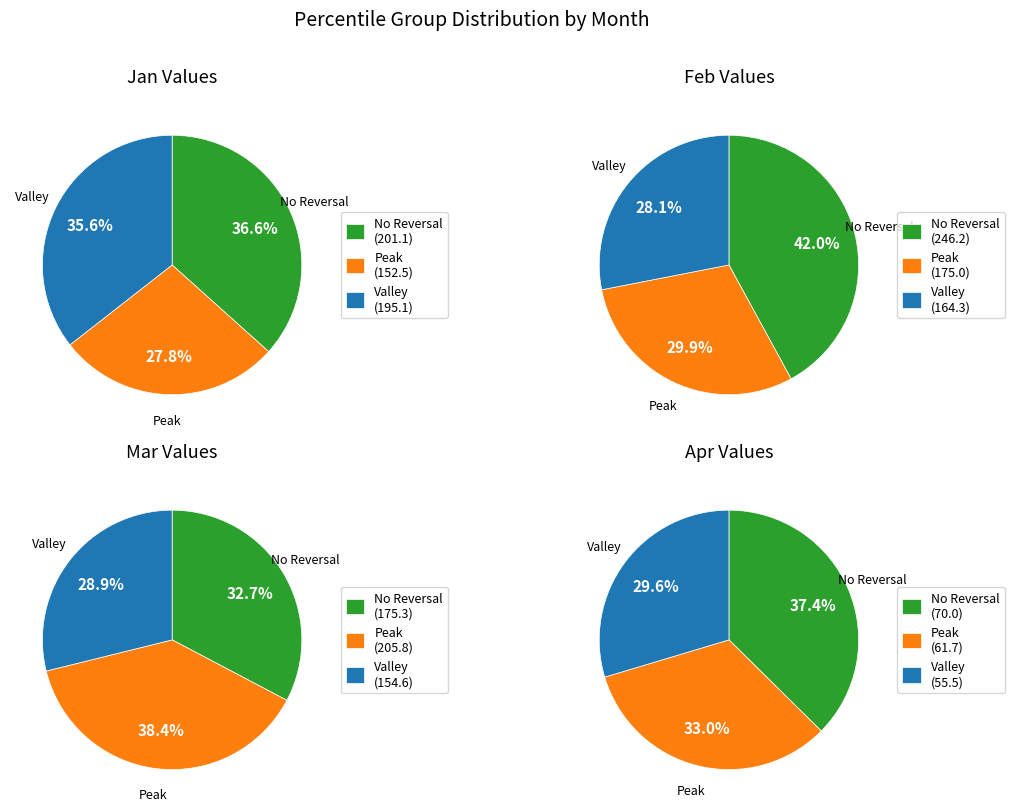

To the nearest percent, what is the difference between the 6 and 7 slice percentages?

1%